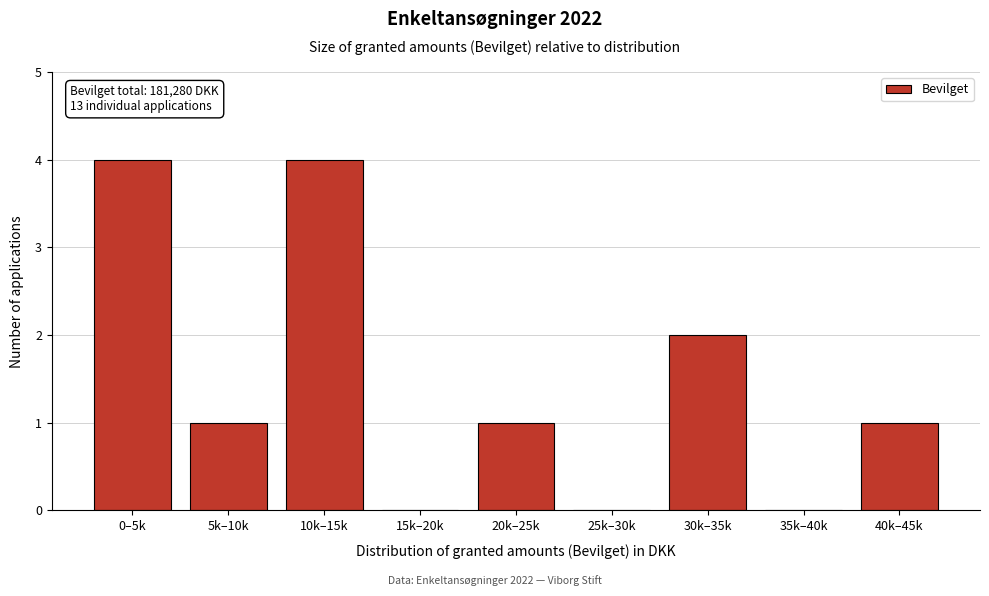

Reading right to left, what are all the values shown in this chart?

40k–45k=1	35k–40k=0	30k–35k=2	25k–30k=0	20k–25k=1	15k–20k=0	10k–15k=4	5k–10k=1	0–5k=4